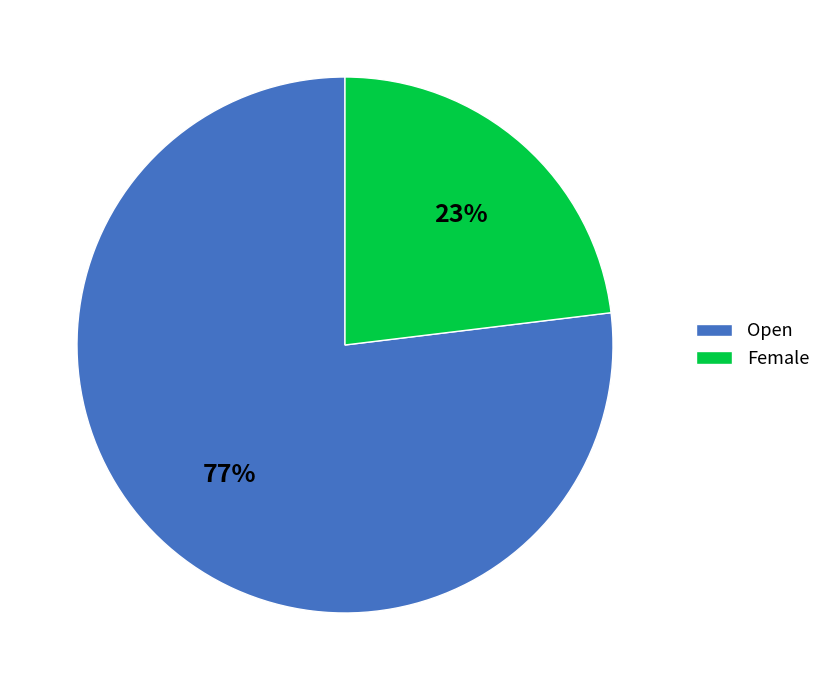

True or false: Female accounts for 30% of the total.

False